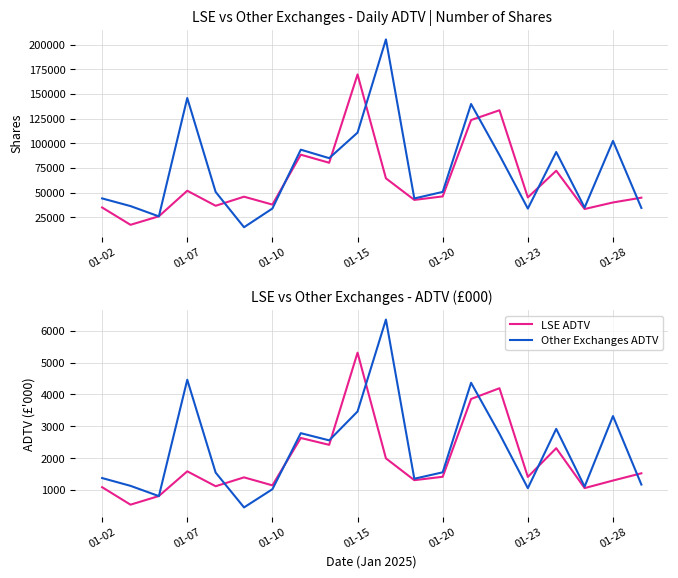

What is the minimum value for Other Exchanges ADTV?

455.8